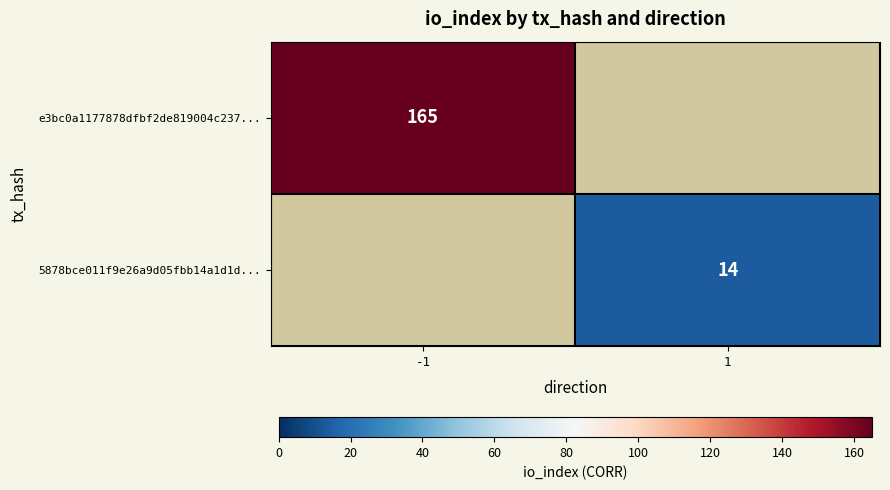

The 5878bce011f9e26a9d05fbb14a1d1d... series shows 14 at 1. True or false?

True